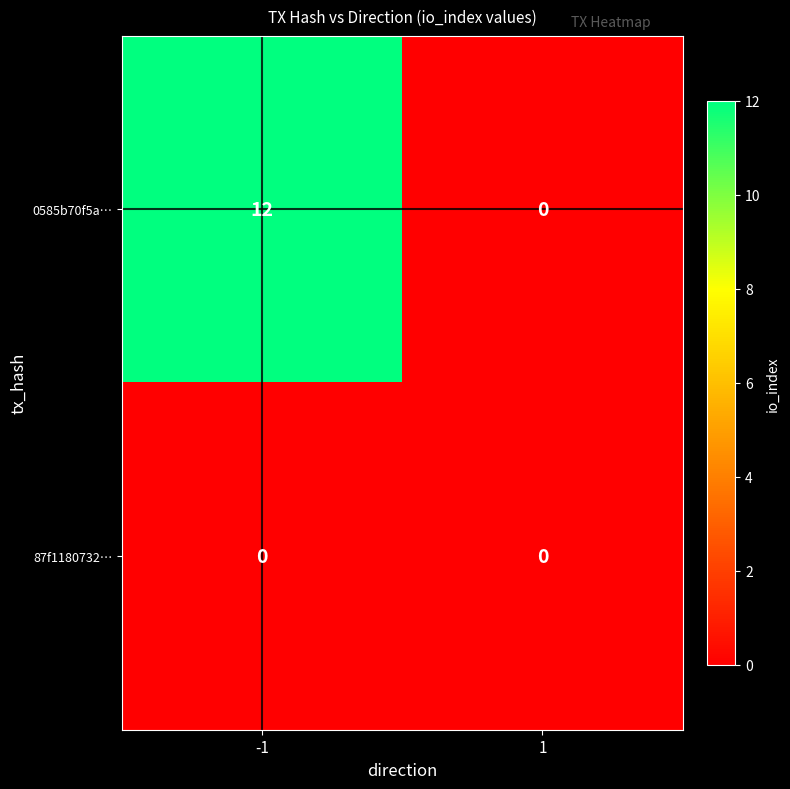

What is the difference between the maximum and minimum values in the 0585b70f5a… series?

12